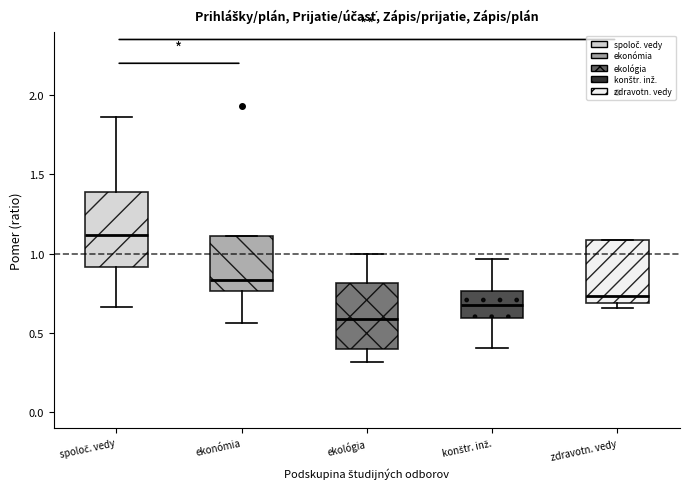

Reading left to right, transcribe this box plot: for each box, give where its median line is, the range the box spans, and where its two whiskers end, as read against the y-axis. The values are not printed on the chart, so give them approximately, as read against the axis.

spoloč. vedy: median 1.10, box 0.90 to 1.40, whiskers 0.65 to 1.85
ekonómia: median 0.85, box 0.75 to 1.10, whiskers 0.55 to 1.10
ekológia: median 0.60, box 0.40 to 0.80, whiskers 0.30 to 1.00
konštr. inž.: median 0.70, box 0.60 to 0.75, whiskers 0.40 to 0.95
zdravotn. vedy: median 0.75, box 0.70 to 1.10, whiskers 0.65 to 1.10